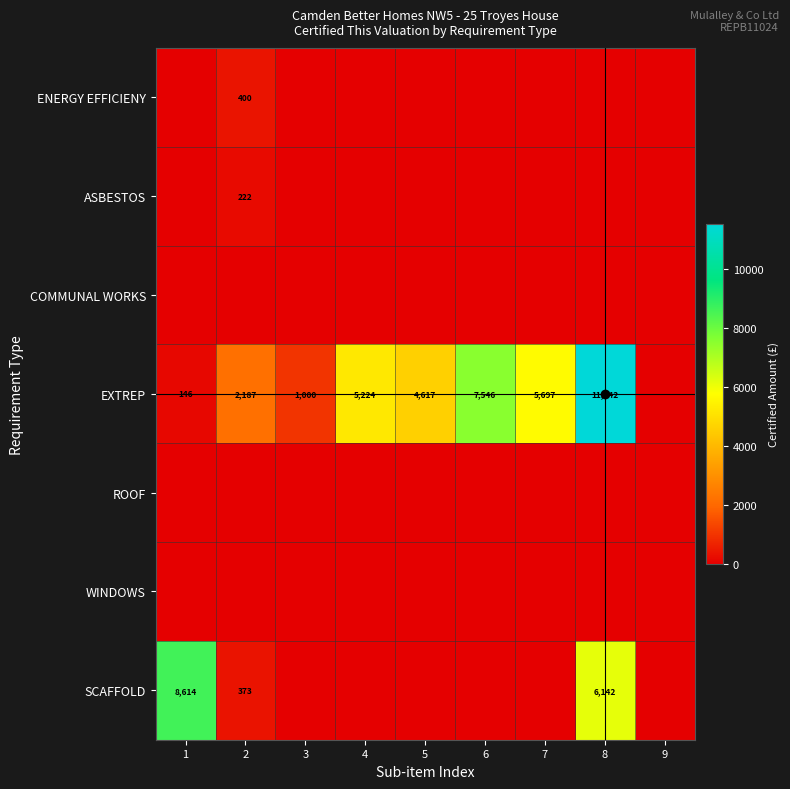

What is the total value across all series at 5?

4616.9